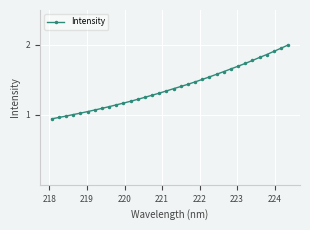

What is the sum of all values?

47.5